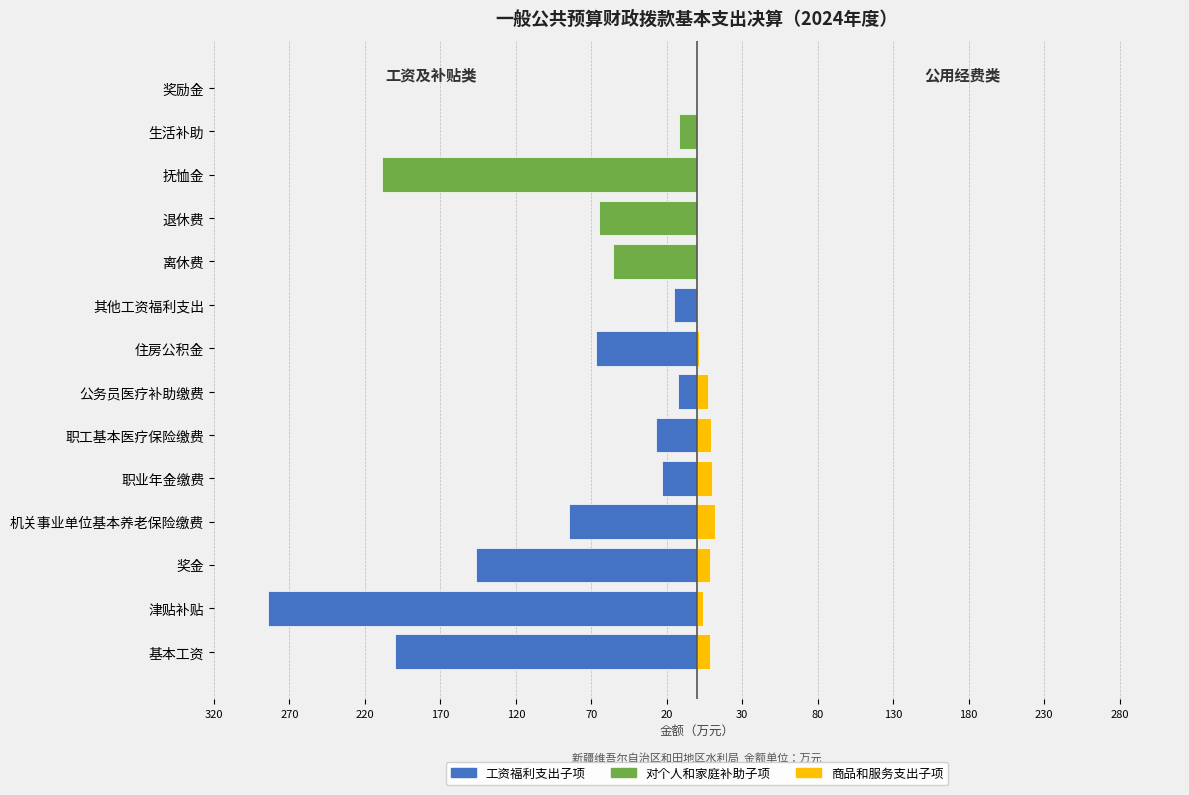

What position from the left is 基本工资?

1